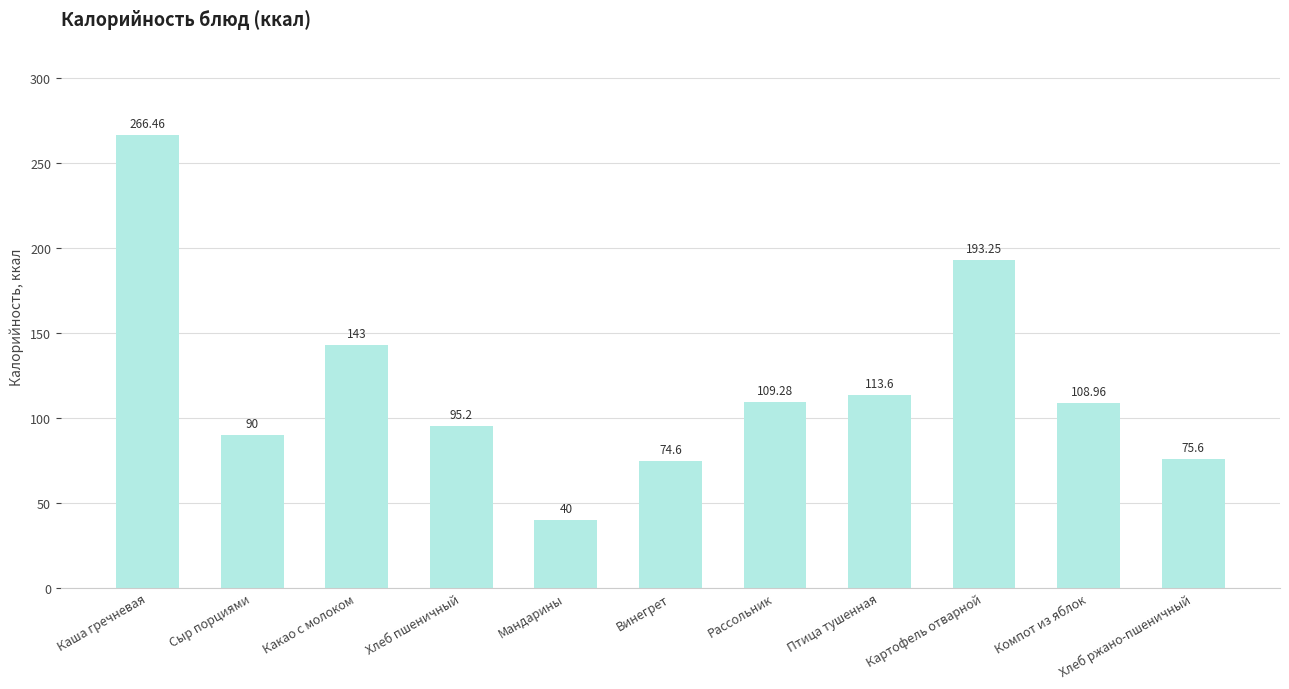

What is the label of the 4th bar from the right?

Птица тушенная